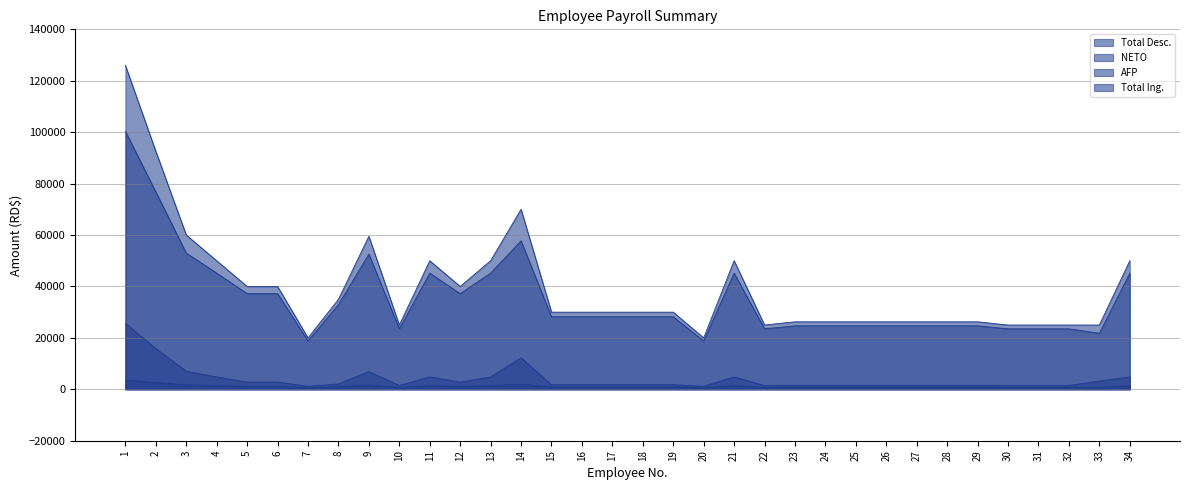

At which category is the sum across all series the highest?

1